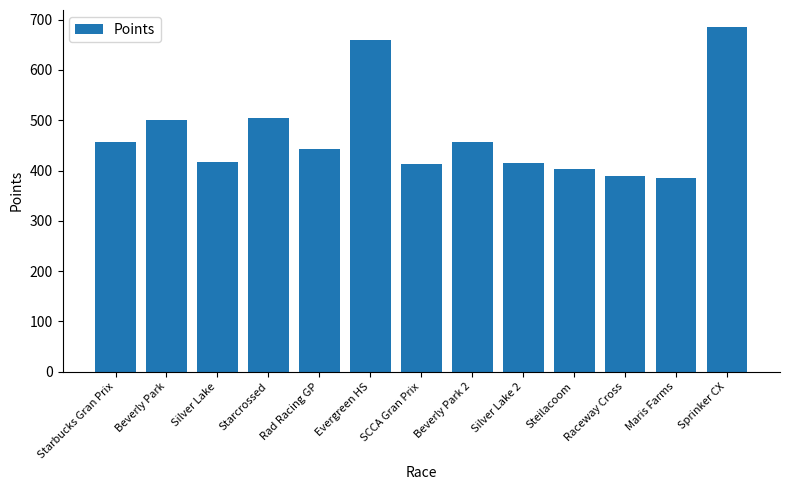

What value does the data have at Raceway Cross?

388.8